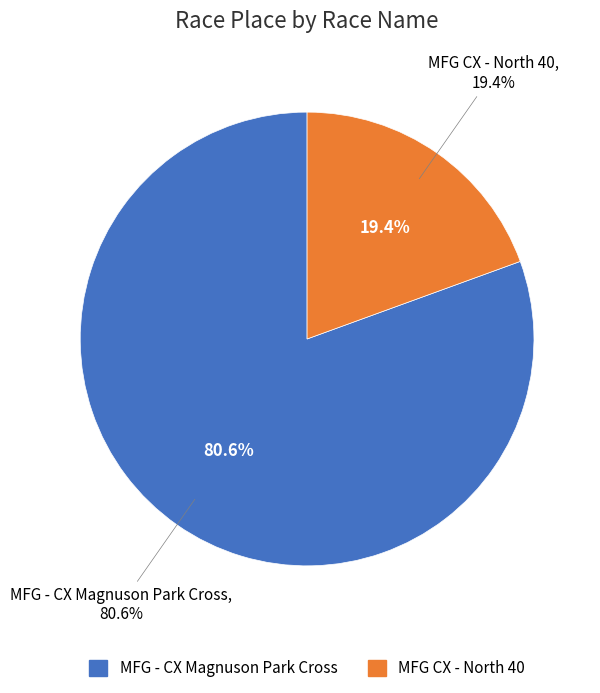

To the nearest percent, what portion does MFG - CX Magnuson Park Cross represent?

81%